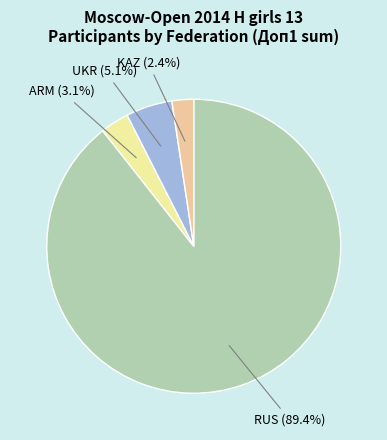

How many slices are in this pie chart?

4